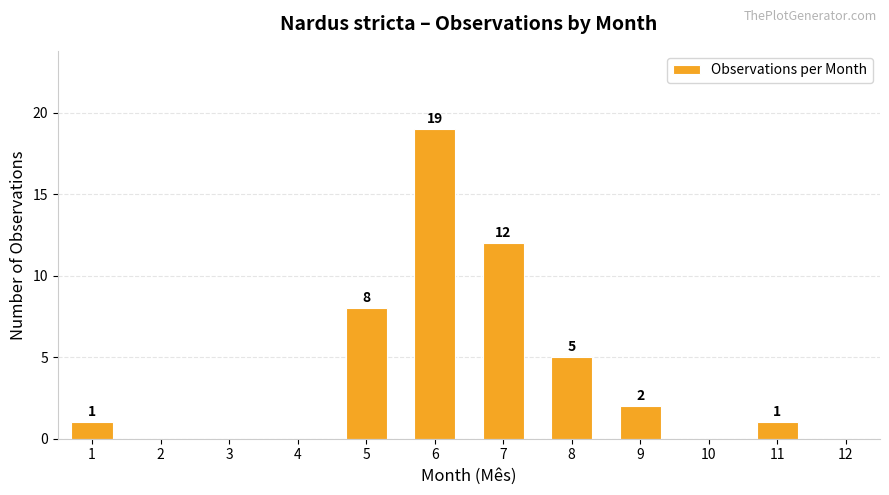

True or false: the data shows 2 at 11.

False